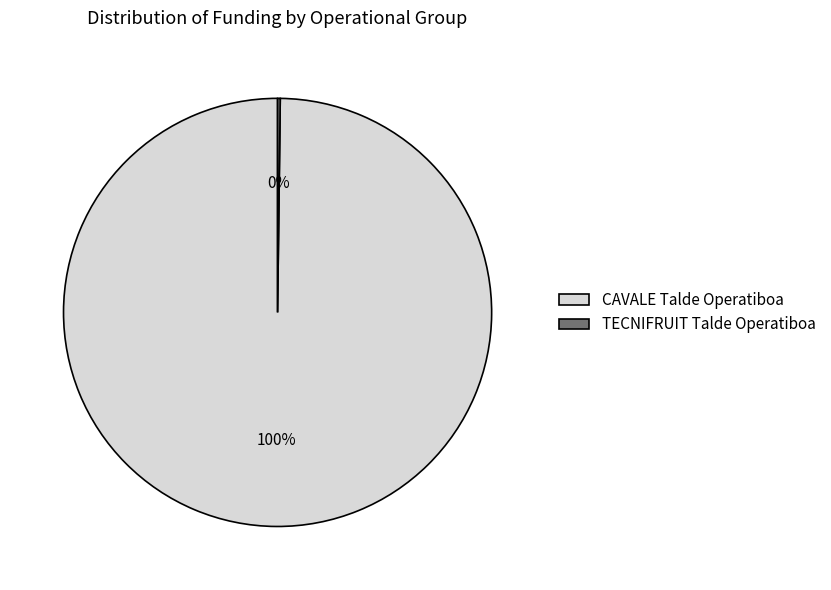

What is the largest slice in the pie chart?

CAVALE Talde Operatiboa